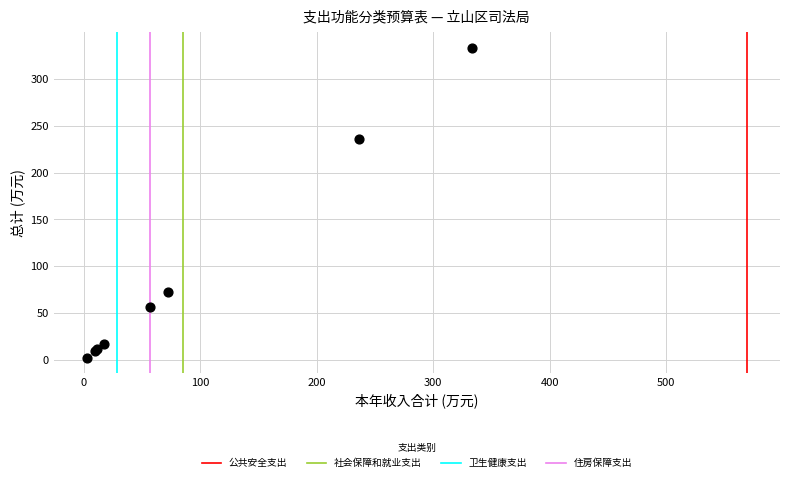

What Y value in the scatter plot is closest to 168?

236.0